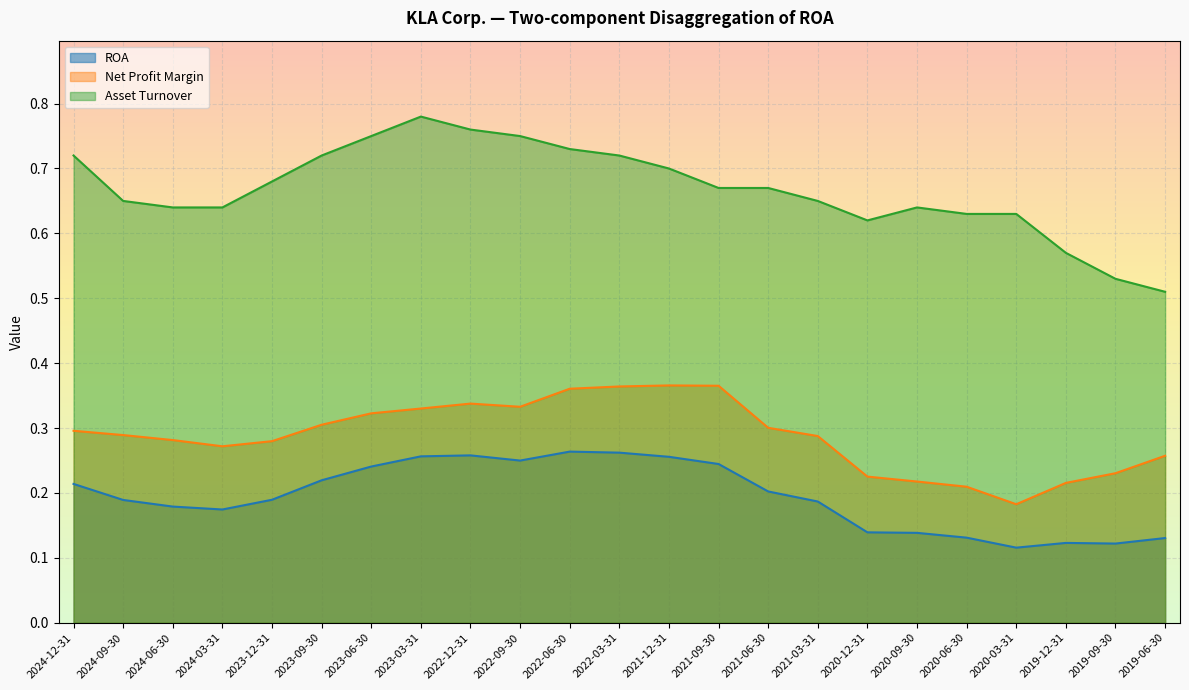

Count the ROA values in the range 0 to 1.

23